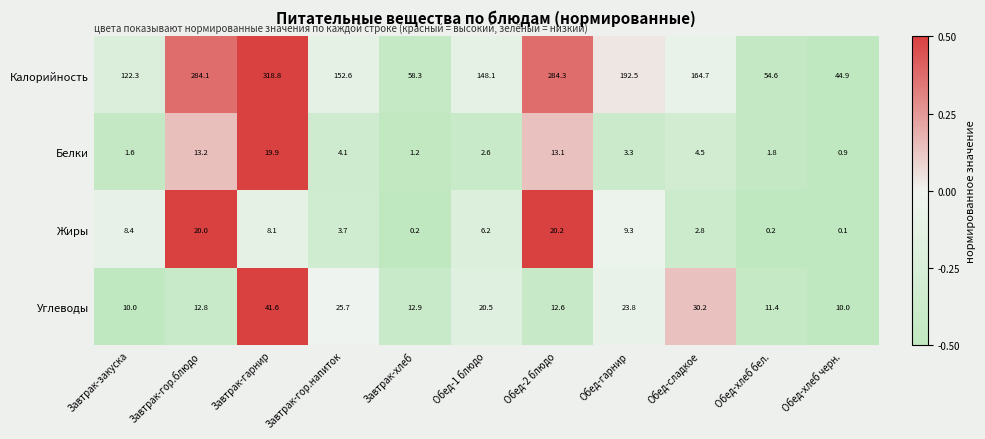

What is the spread (max minus min) of values at Завтрак-гарнир?

310.7